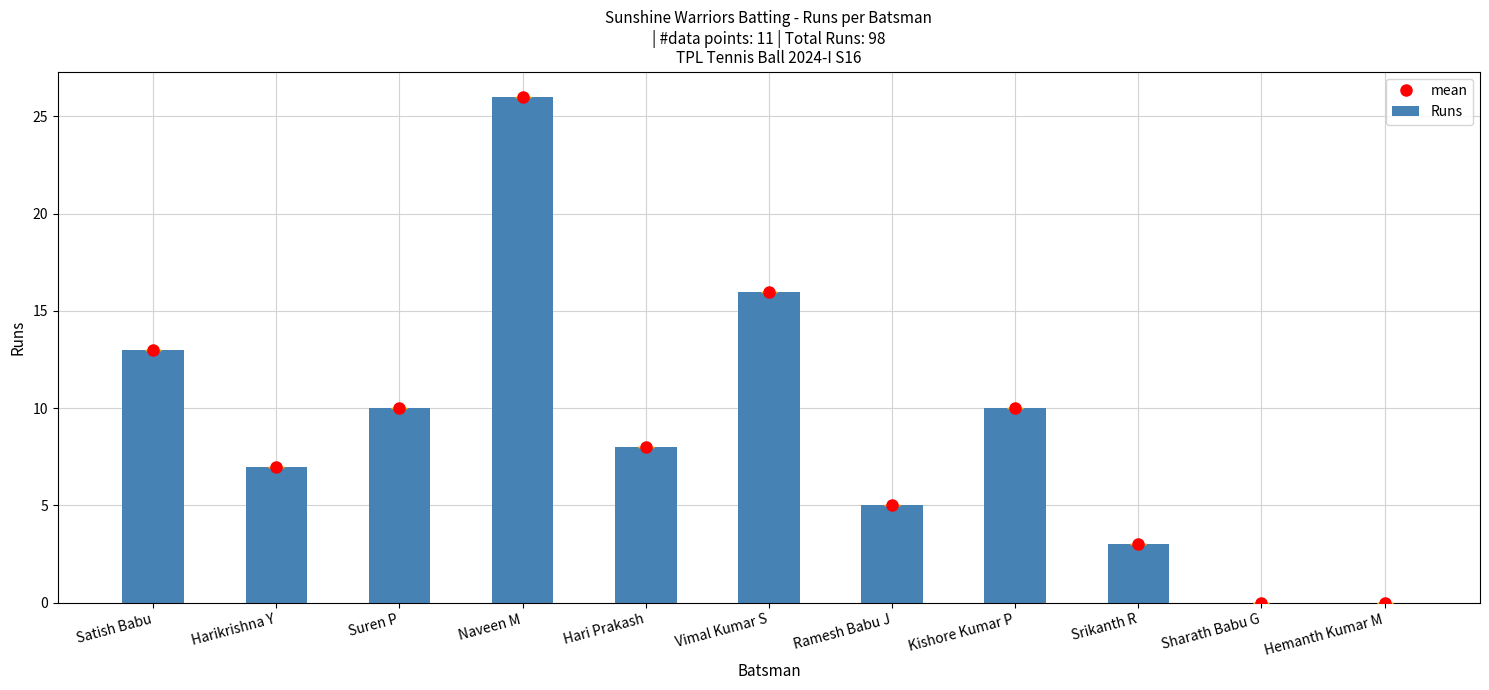

Reading left to right, what are all the values shown in this chart?

mean: 13	7	10	26	8	16	5	10	3	0	0
Runs: 13	7	10	26	8	16	5	10	3	0	0